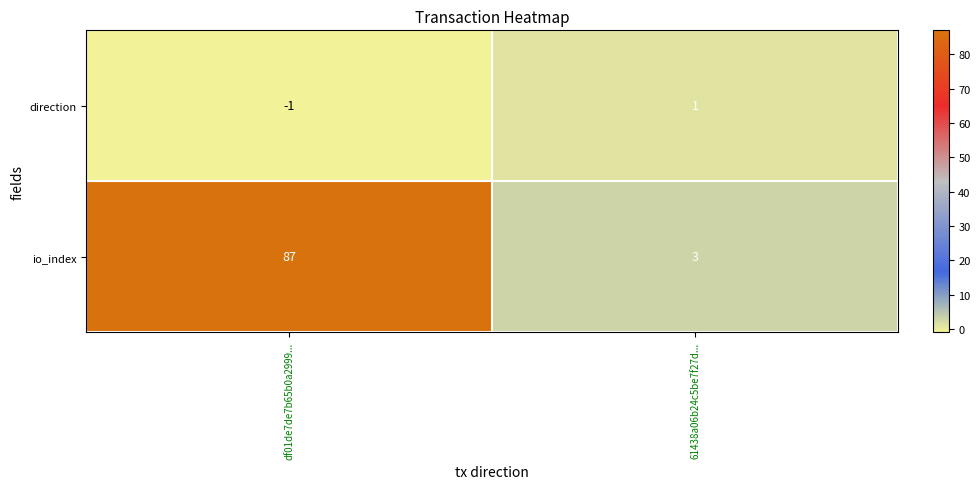

At which category is the sum across all series the highest?

df01de7de7b65b0a2999...